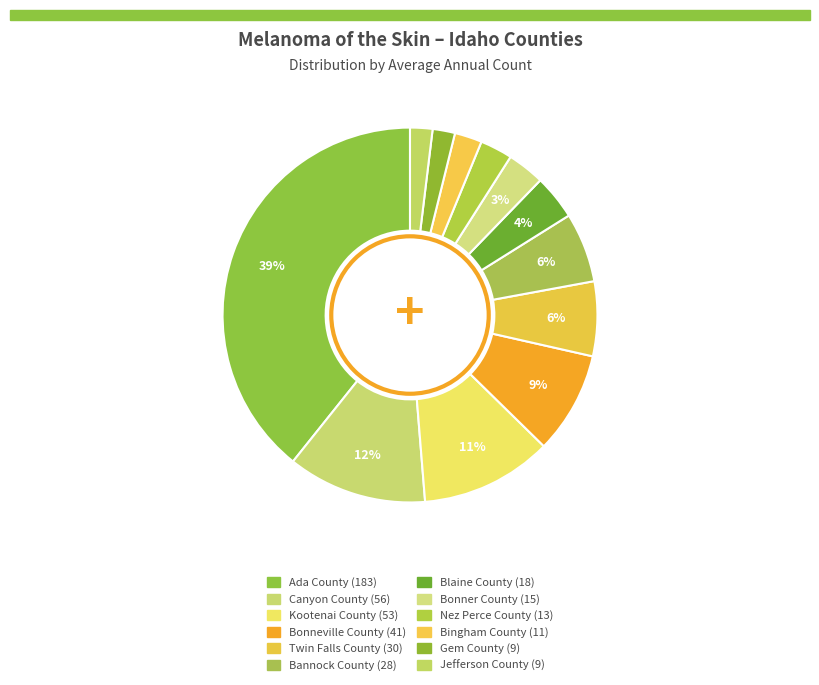

How many slices are in this pie chart?

12